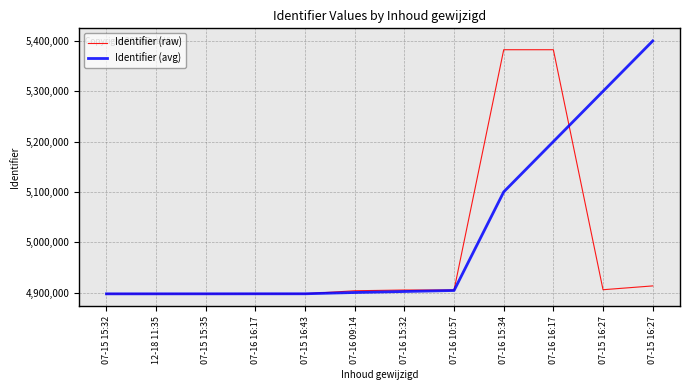

What is the difference between the Identifier (raw) values at 07-15 15:35 and 07-15 16:27?

8109